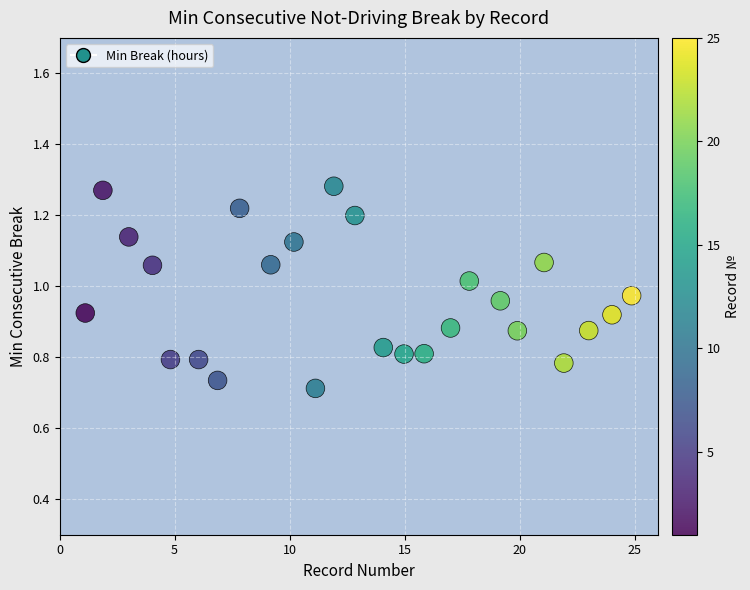

What is the range of Y values (max minus min)?

0.6